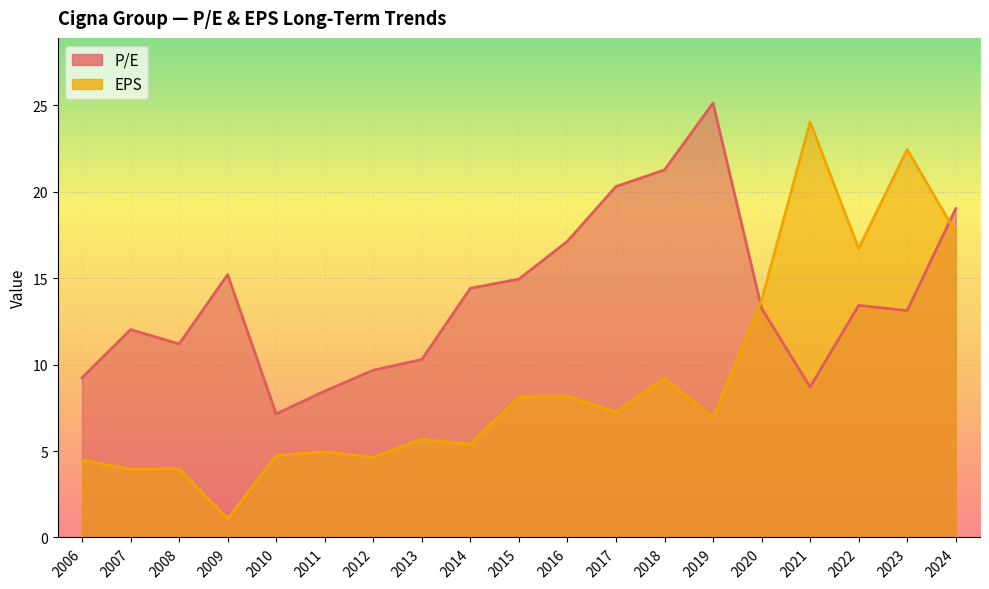

Rank the series by their average value, from lowest to highest.

EPS, P/E